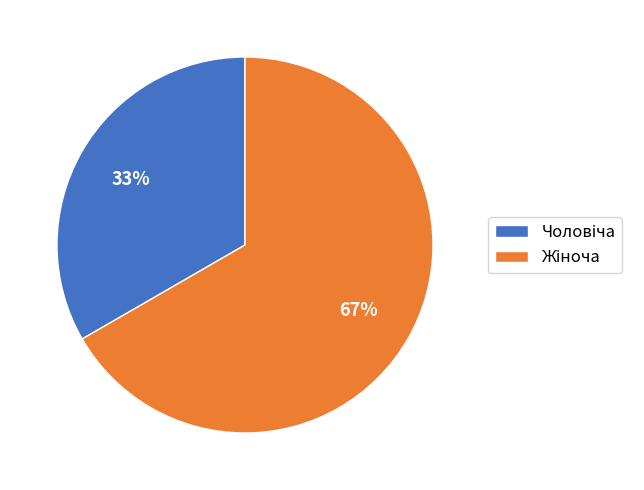

Count the number of slices in the pie.

2